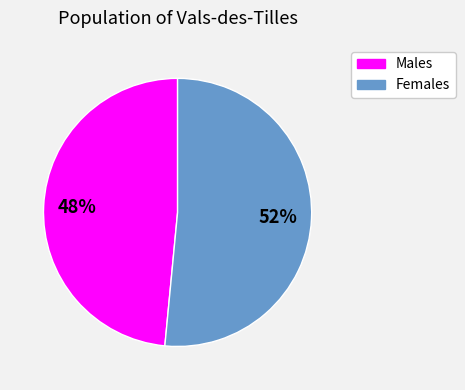

Does any single category account for the majority?

Yes